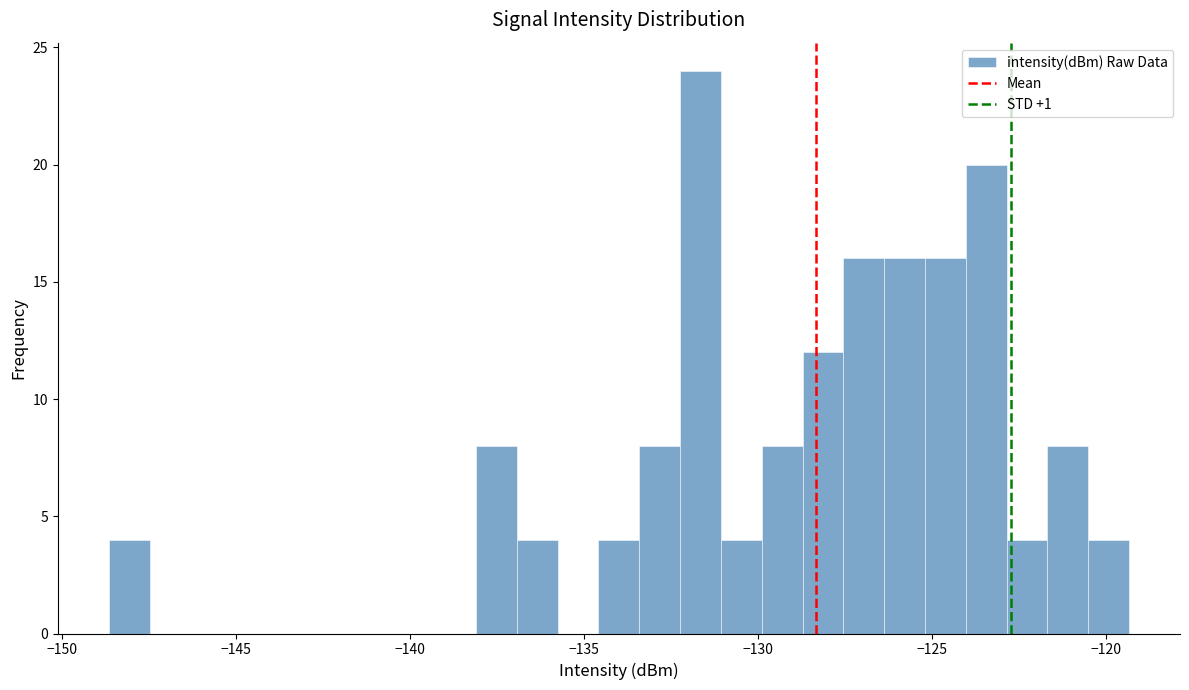

Read against the x-axis, roughly where is the centre of the tallest bar?

-131.5